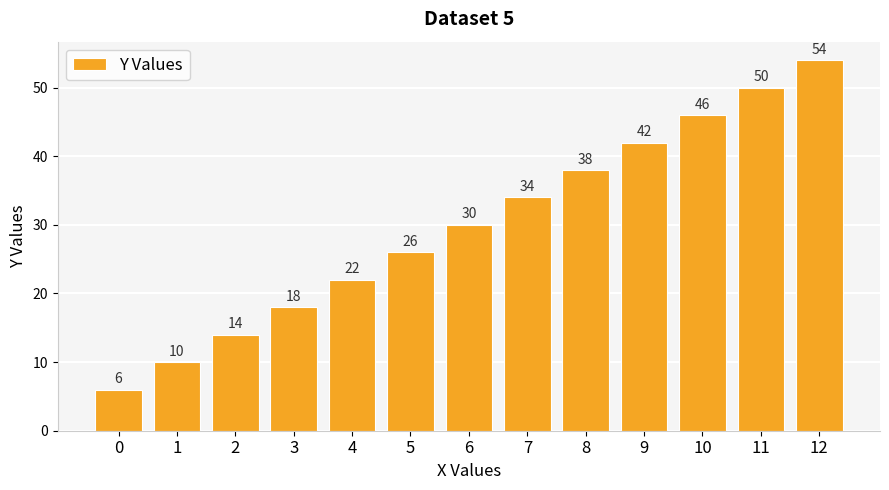

Read the value at 8.

38